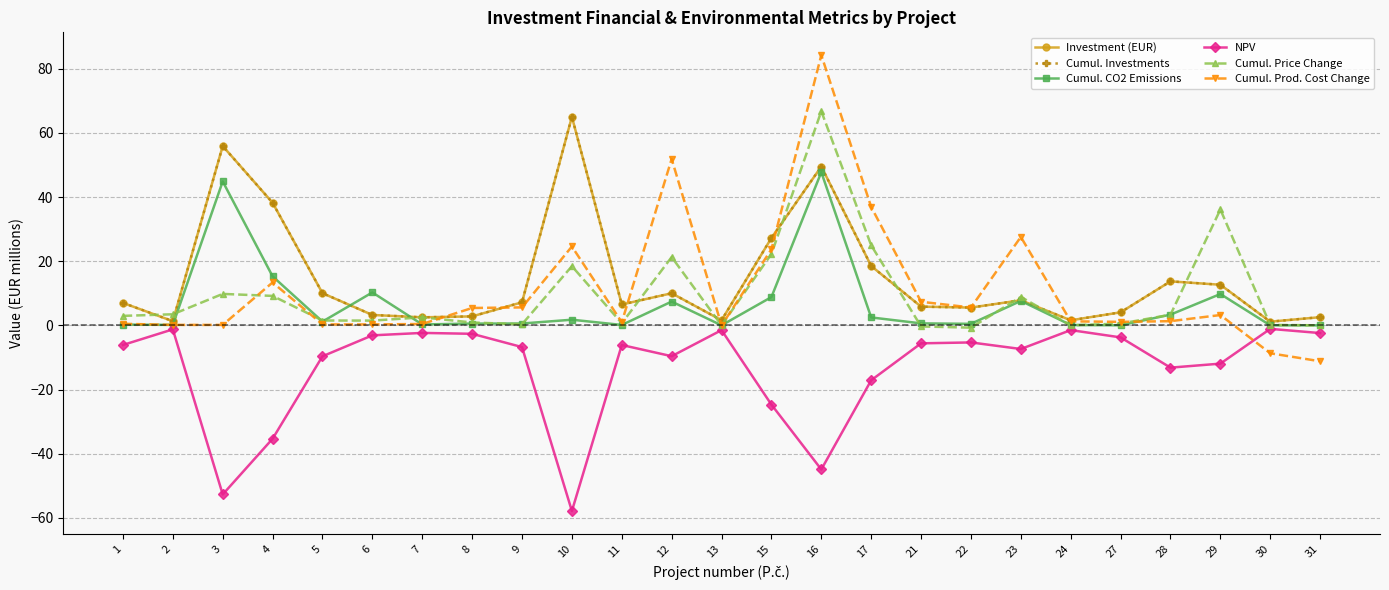

Does the chart have visible grid lines?

Yes